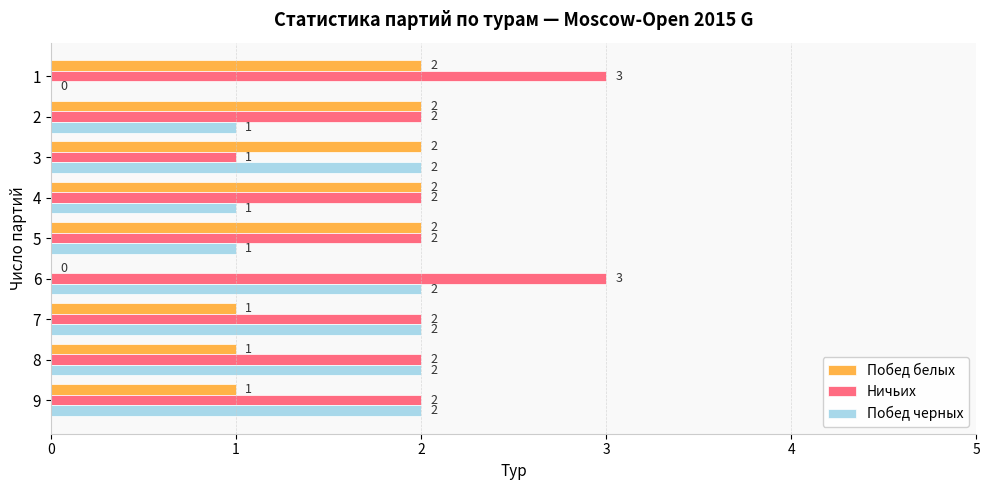

What is the maximum value shown in the chart?

3